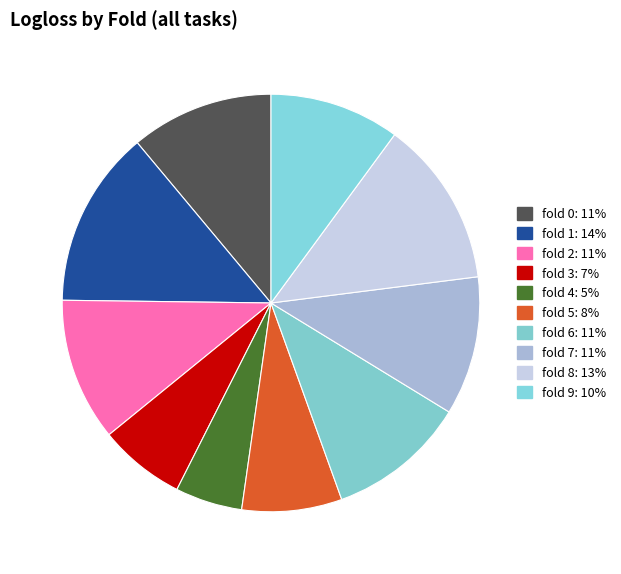

To the nearest percent, what is the average slice percentage?

10%